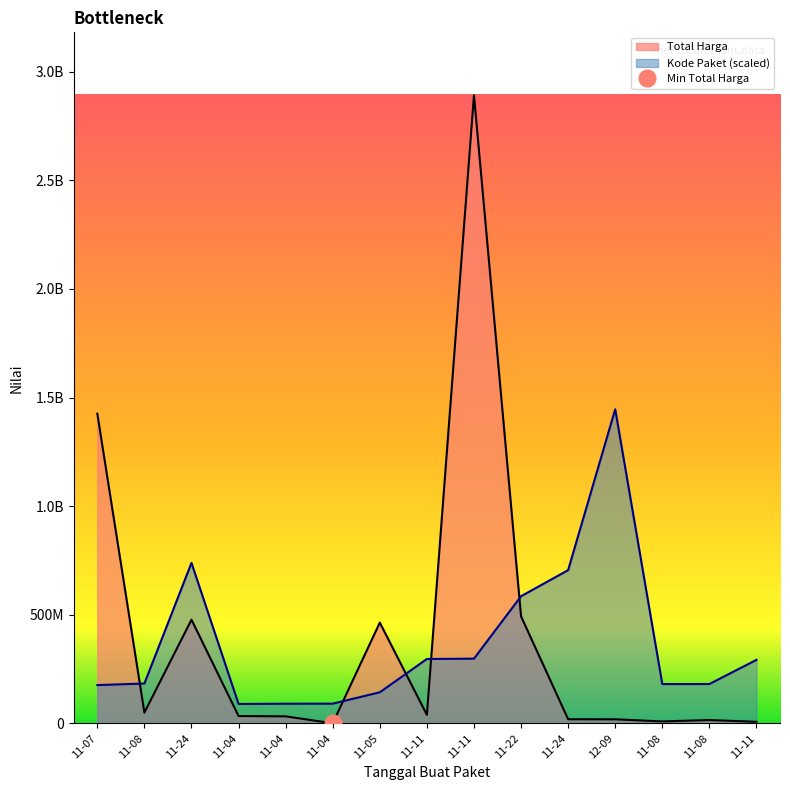

What is the value of the Kode Paket point at the 9th from the left?

296509838.8